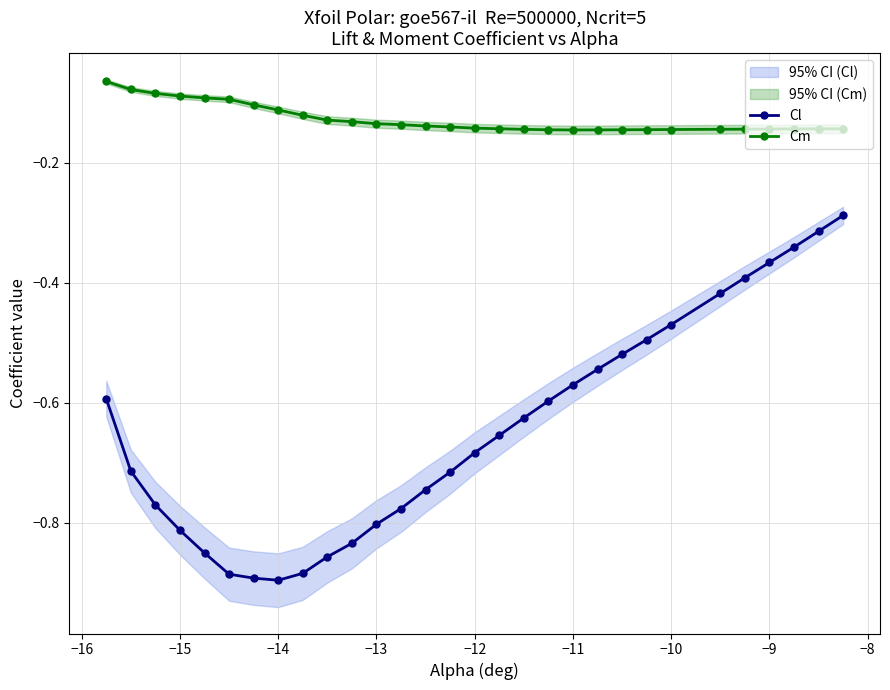

True or false: Cm and Cl cross at least once.

False